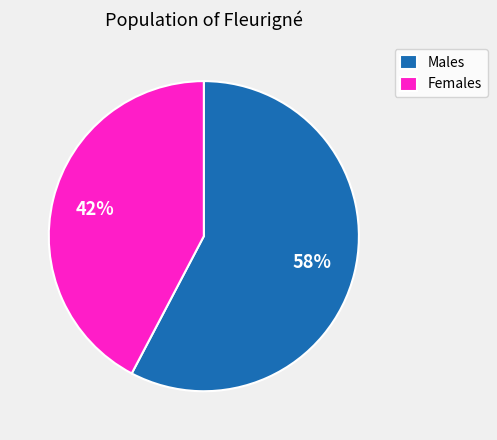

Do Males and Females together represent more than half of the pie?

Yes